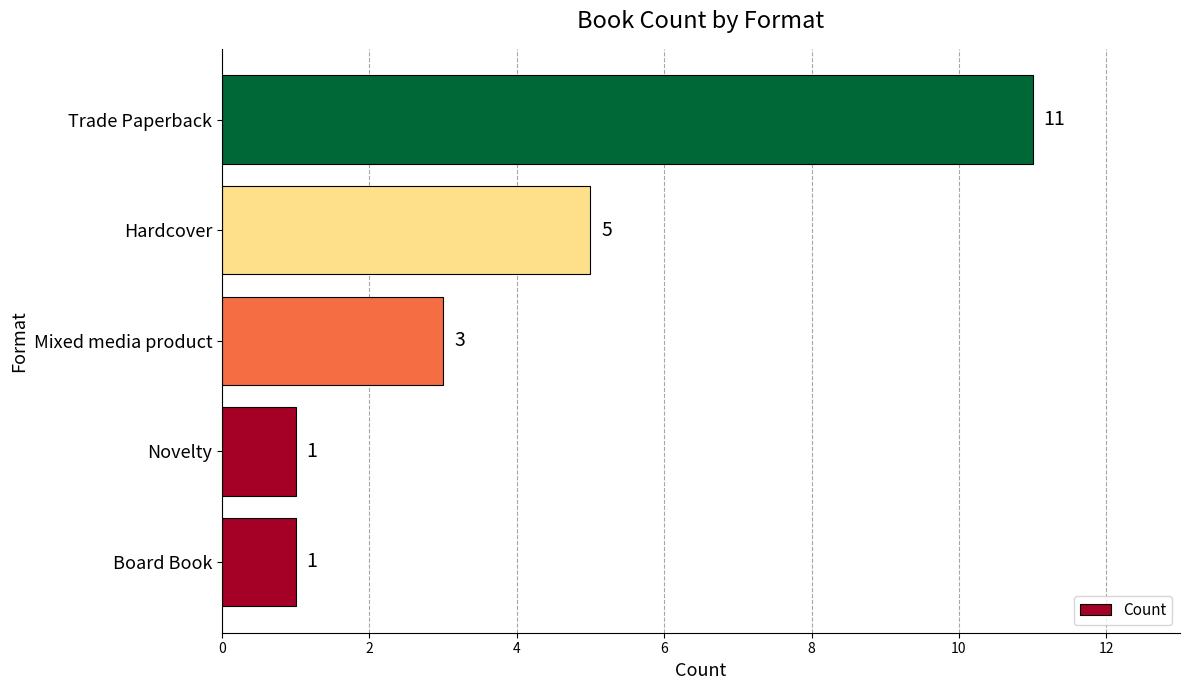

How many values are between 1 and 5?

4